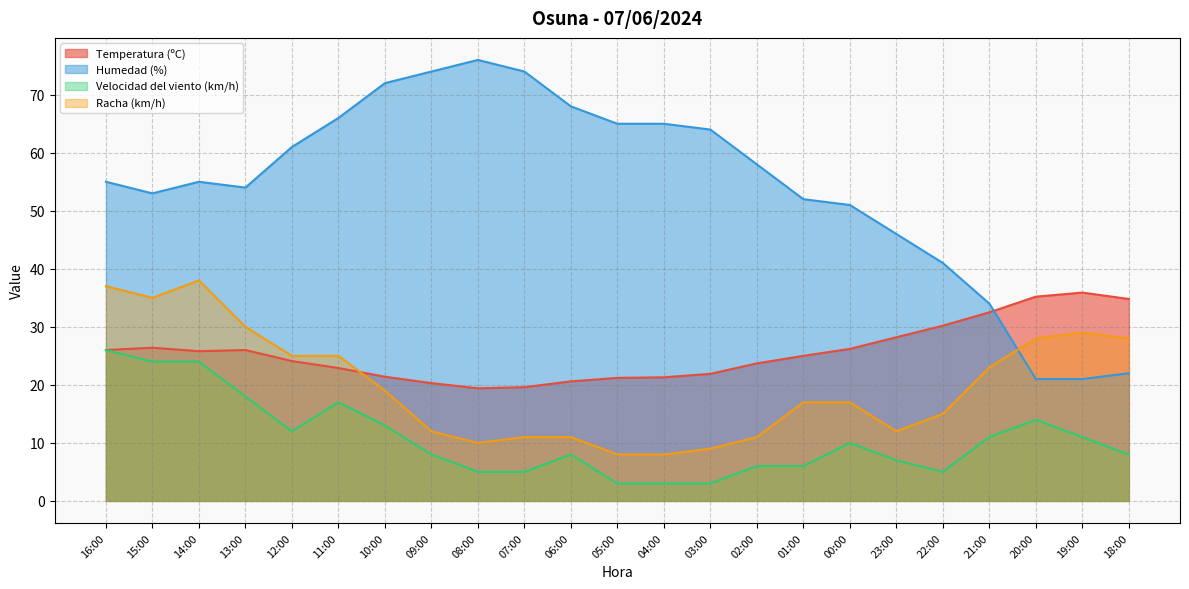

How many data points in Temperatura (ºC) are less than 25?

11